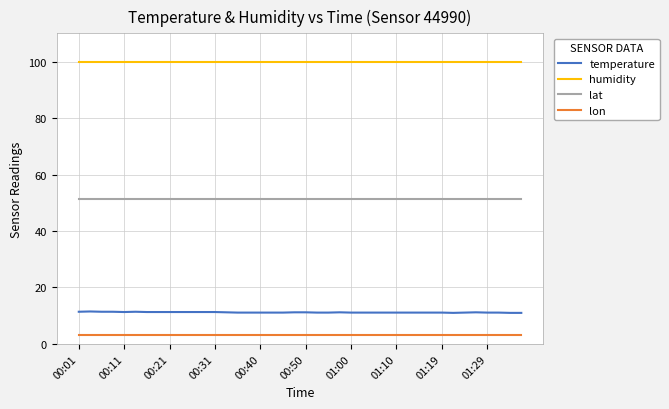

Which series has the largest range (max minus min)?

temperature